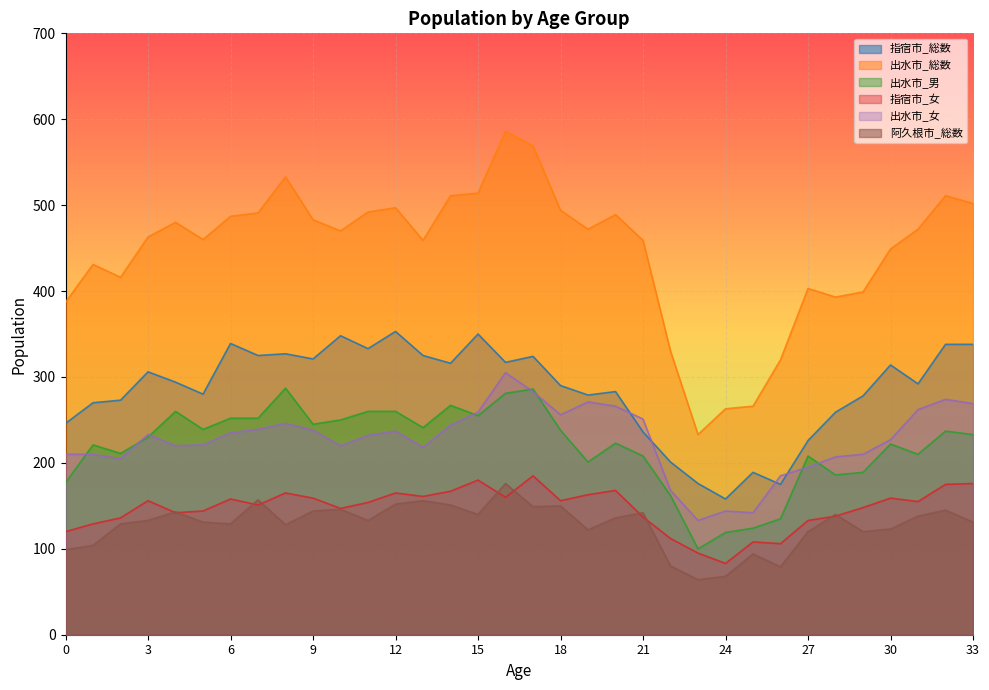

What is the difference between the maximum and minimum values in the 阿久根市_総数 series?

112